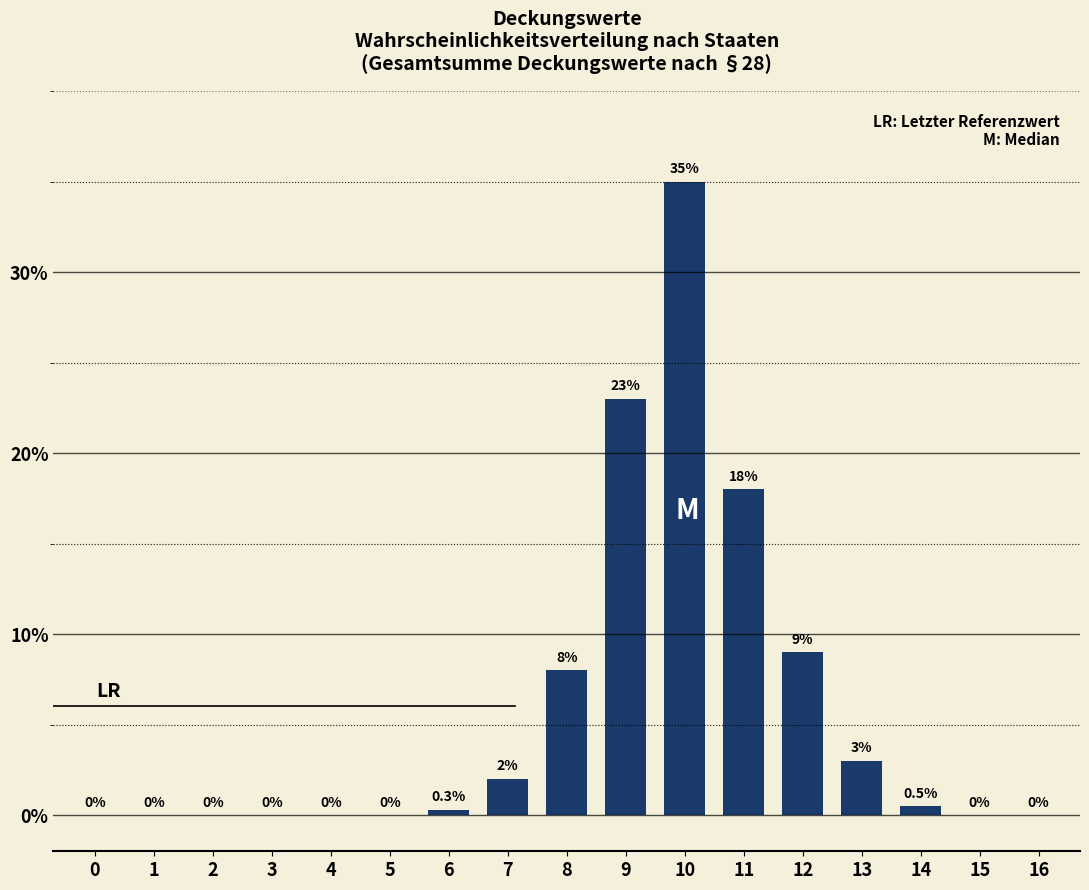

Reading left to right, list all the values displayed in this chart.

0=0.0	1=0.0	2=0.0	3=0.0	4=0.0	5=0.0	6=0.3	7=2.0	8=8.0	9=23.0	10=35.0	11=18.0	12=9.0	13=3.0	14=0.5	15=0.0	16=0.0